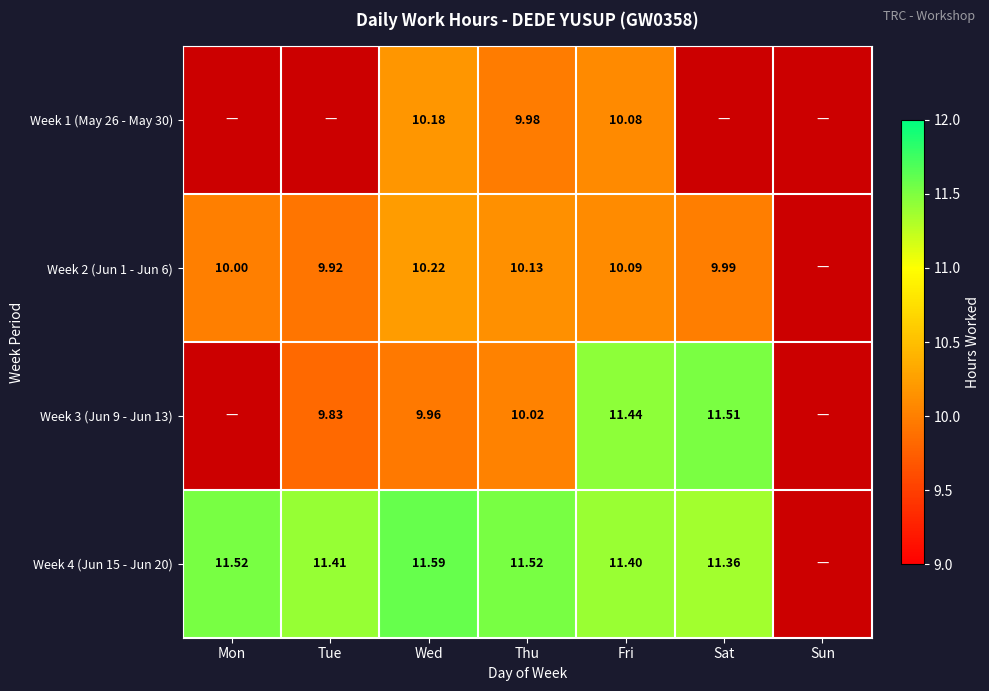

Is the value of Week 4 (Jun 15 - Jun 20) at Fri greater than the value of Week 3 (Jun 9 - Jun 13) at Sat?

No